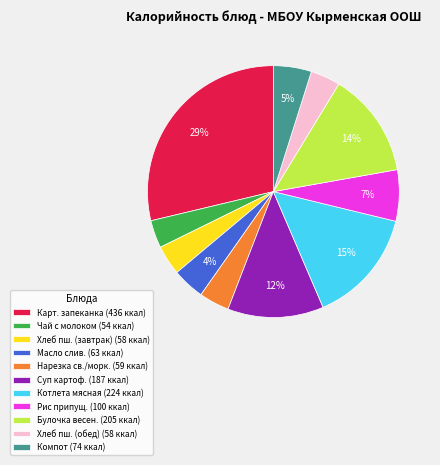

What is the largest slice in the pie chart?

Карт. запеканка (436 ккал)